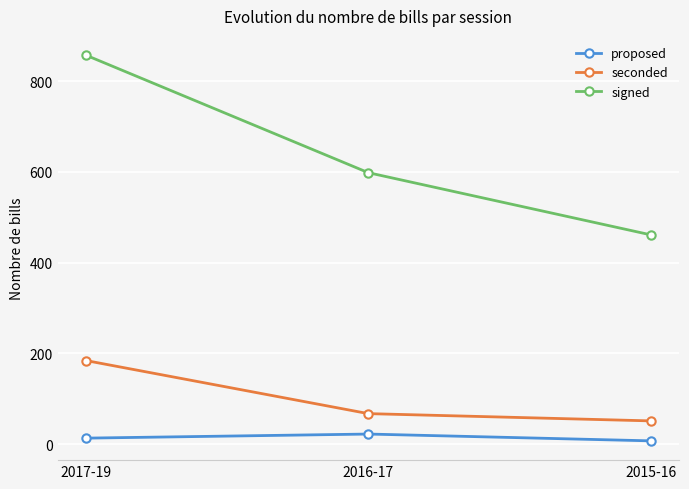

What position from the right is 2017-19?

3